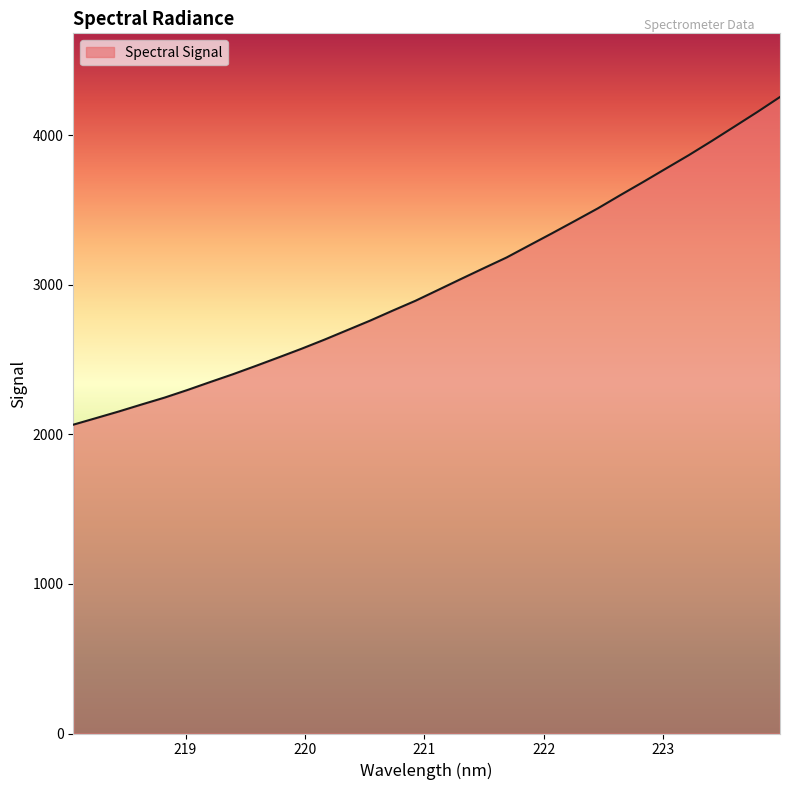

What is the smallest value displayed?

2065.6